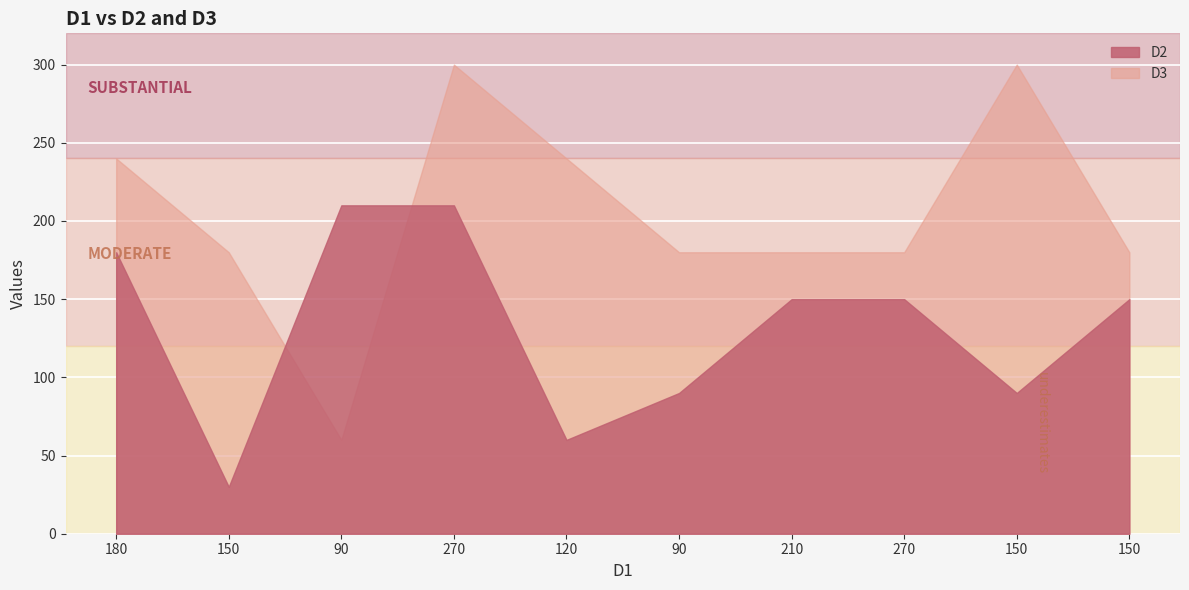

Where is D3 nearest to the value 180?

150